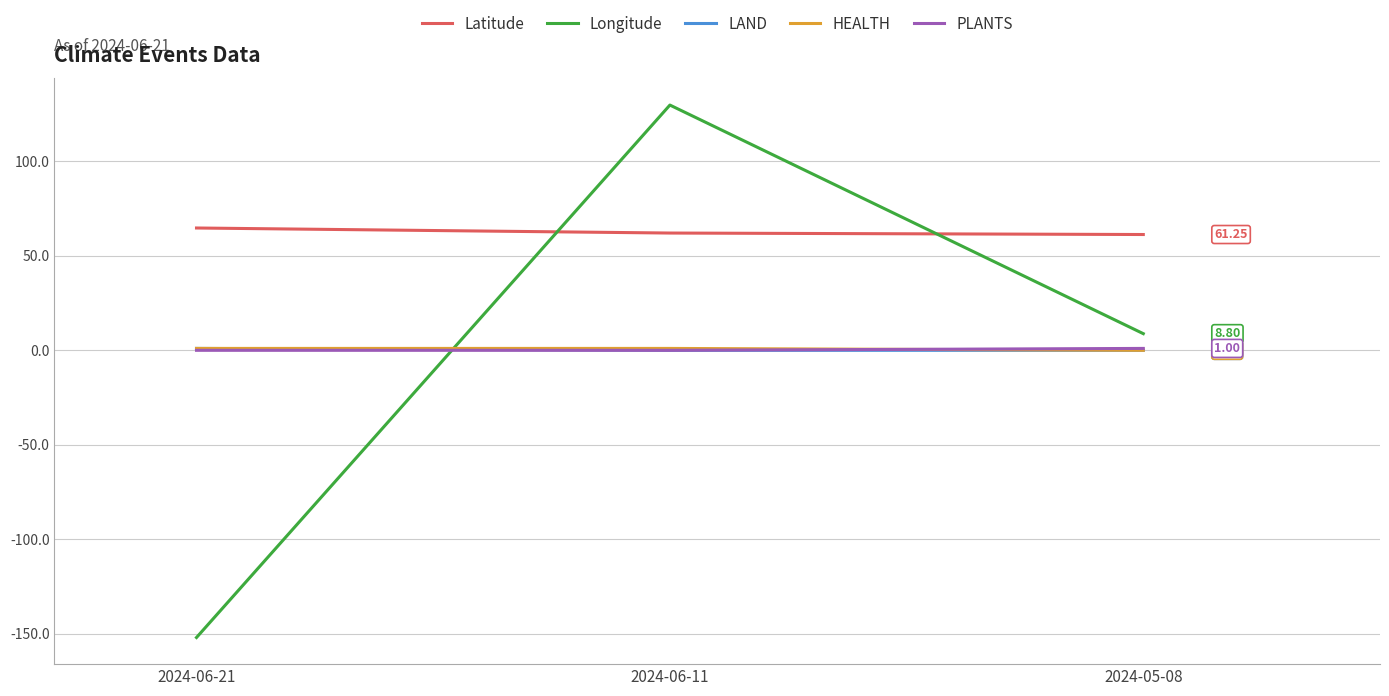

Is this an area chart (filled region under the line)?

No